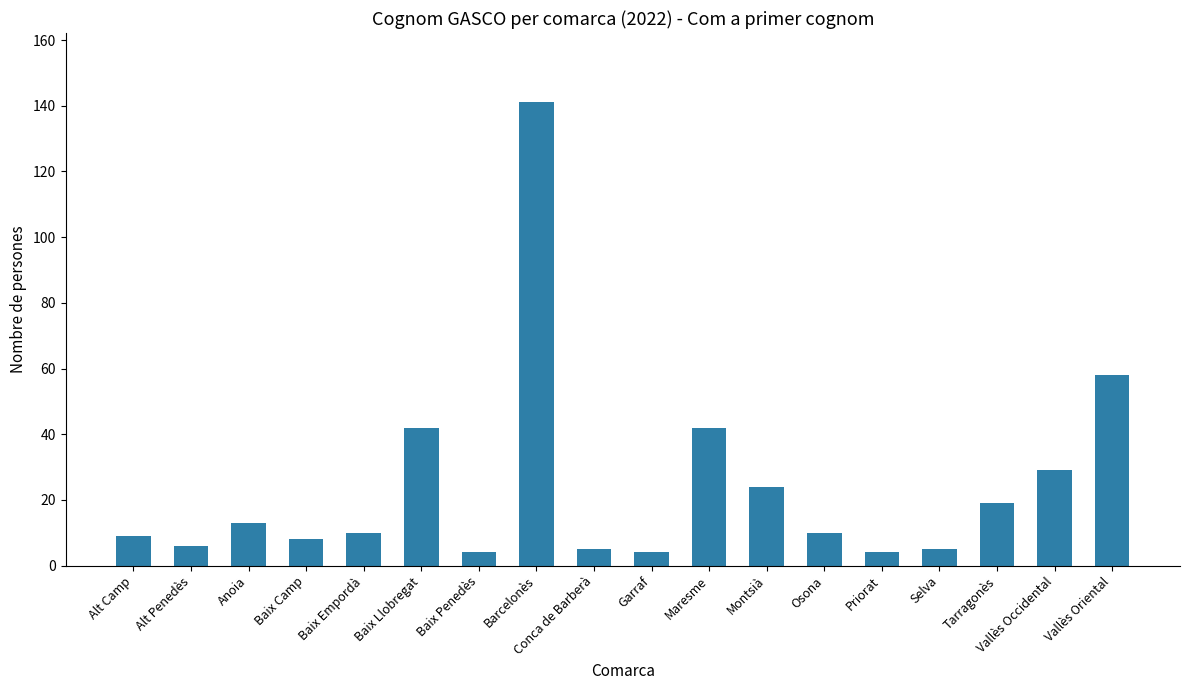

Reading left to right, what are all the values shown in this chart?

9	6	13	8	10	42	4	141	5	4	42	24	10	4	5	19	29	58